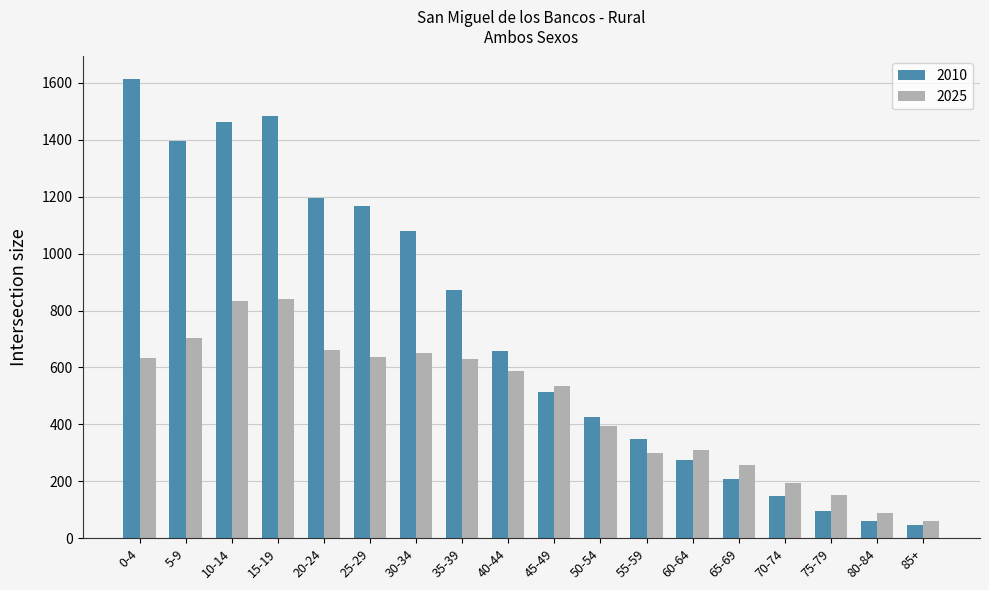

Is the value of 2025 at 80-84 greater than the value of 2010 at 25-29?

No